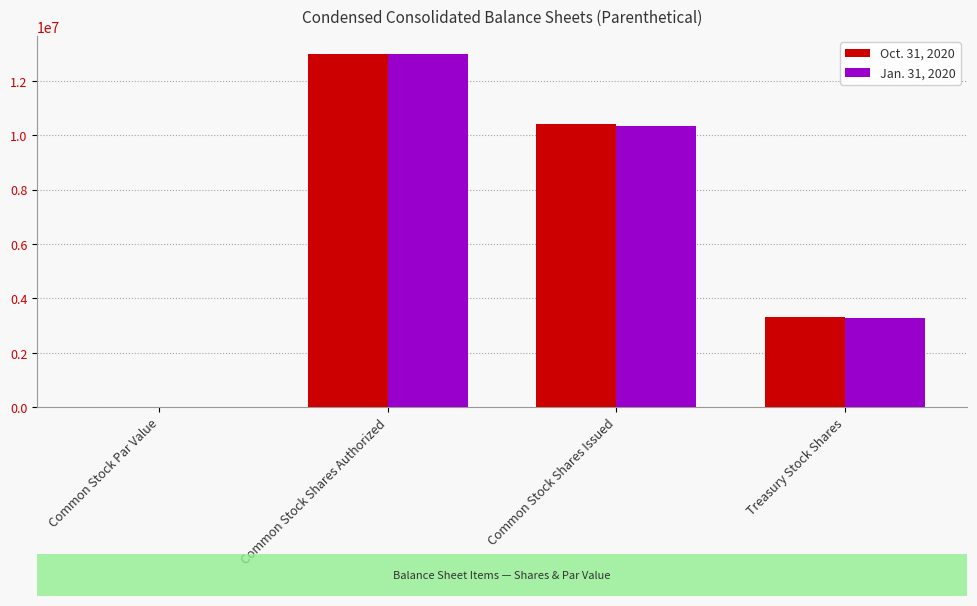

Reading left to right, what are all the values shown in this chart?

Oct. 31, 2020: 0.1	13000000.0	10416724.0	3295188.0
Jan. 31, 2020: 0.1	13000000.0	10343610.0	3281701.0